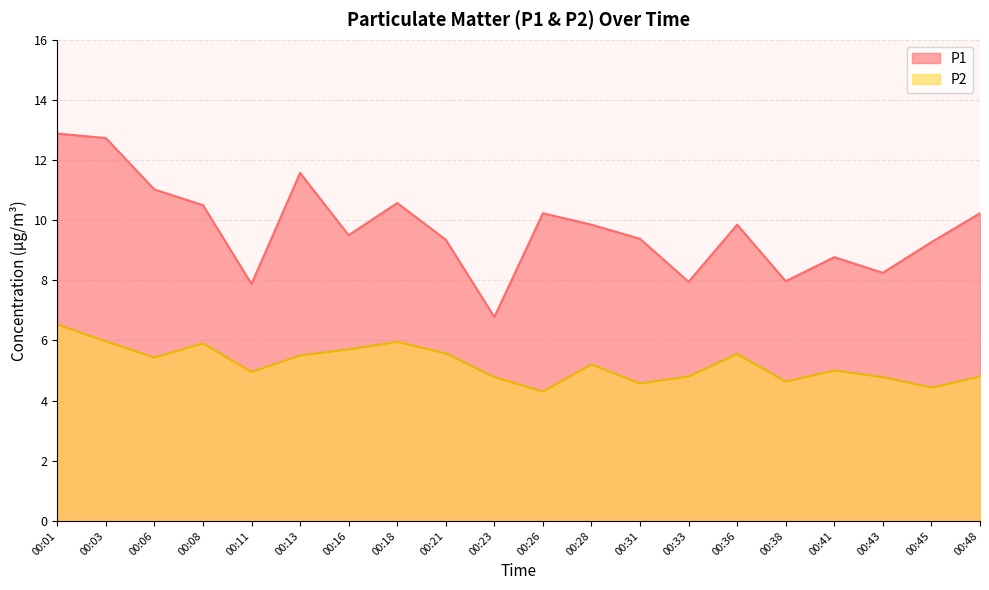

What are all the series names shown in the legend?

P1, P2